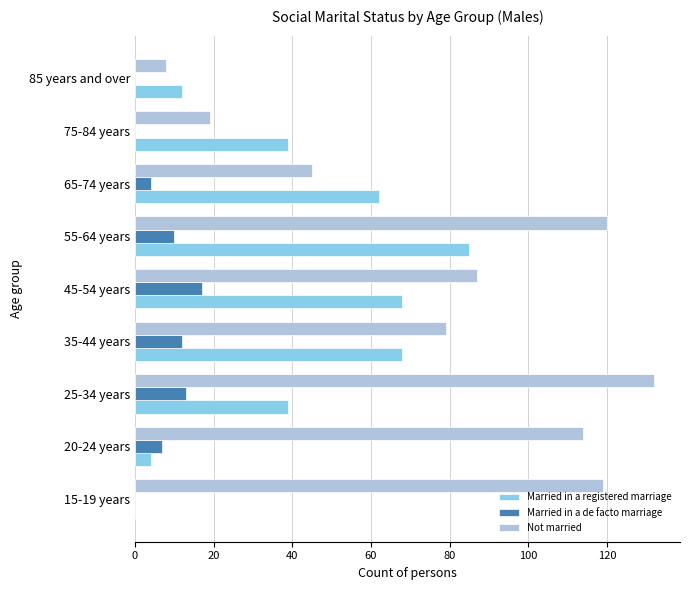

Which series has the largest total across all categories?

Not married